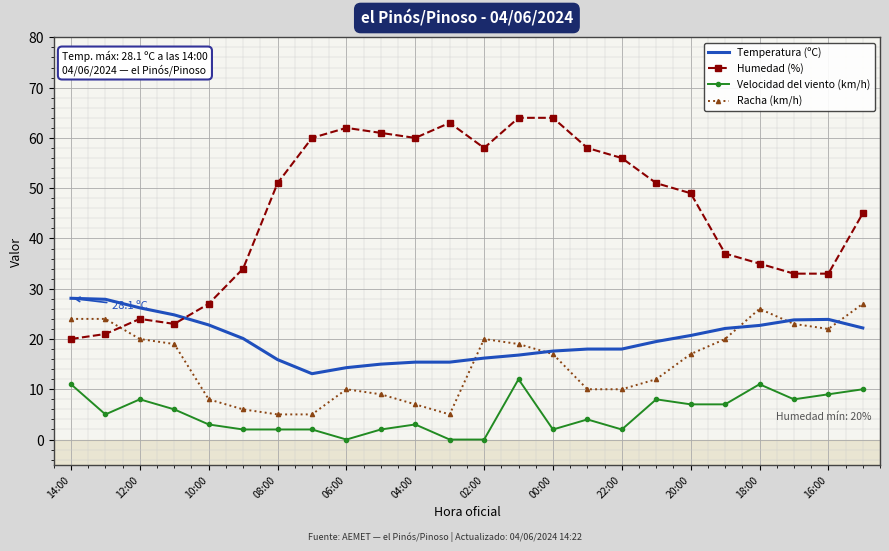

True or false: Racha (km/h) and Velocidad del viento (km/h) intersect in this chart.

False